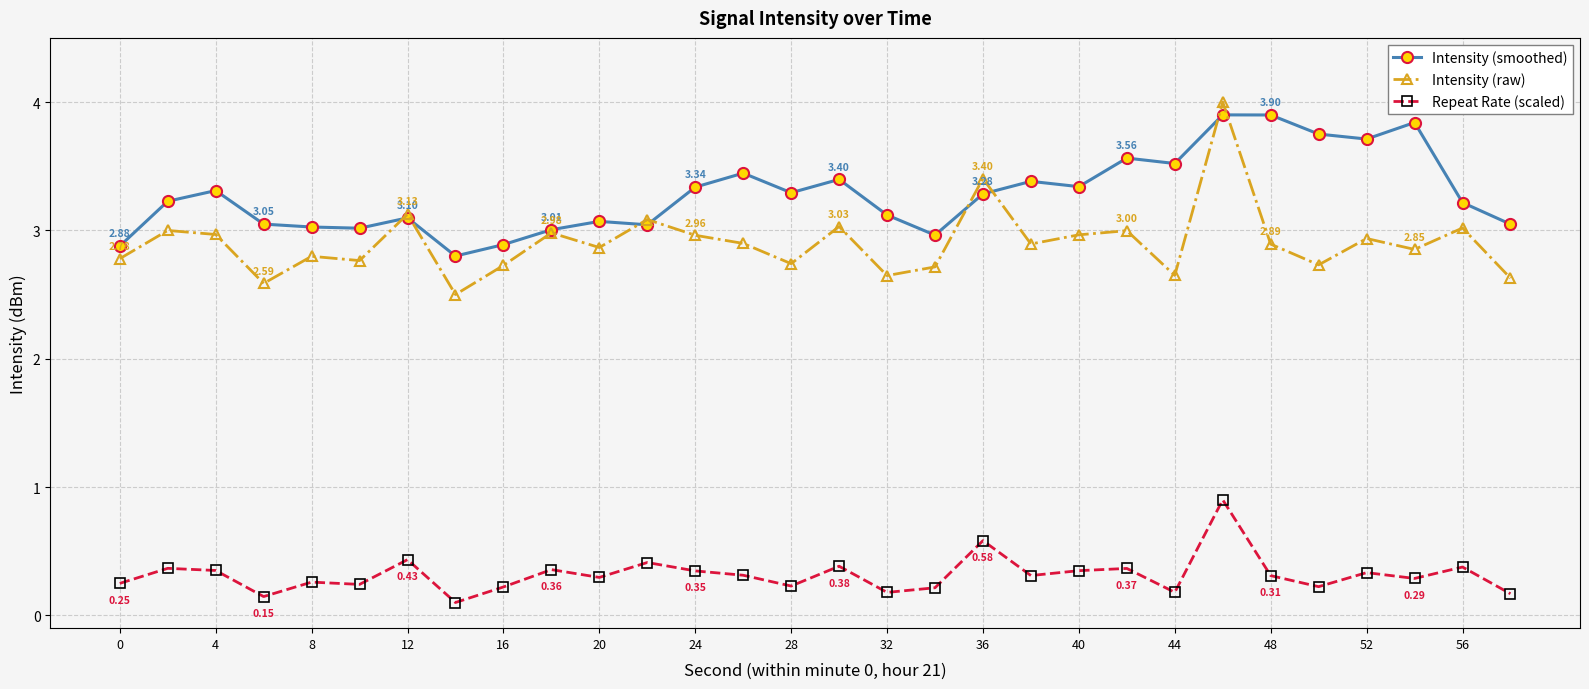

Which series has the widest spread of values?

Intensity (raw)